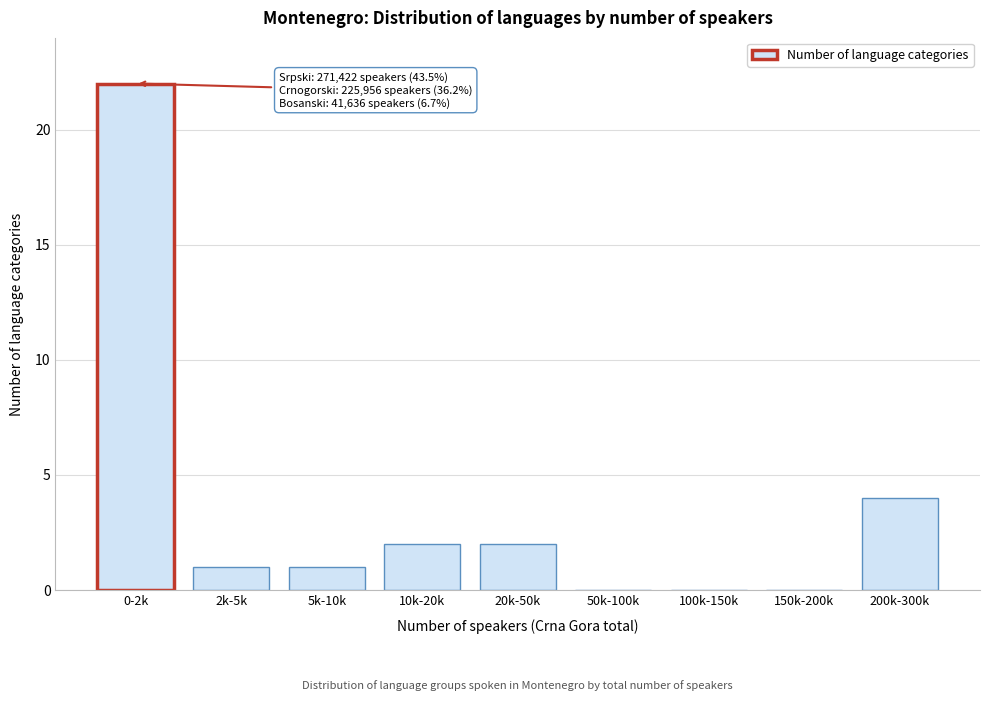

Reading left to right, list all the values displayed in this chart.

0-2k=22	2k-5k=1	5k-10k=1	10k-20k=2	20k-50k=2	50k-100k=0	100k-150k=0	150k-200k=0	200k-300k=4